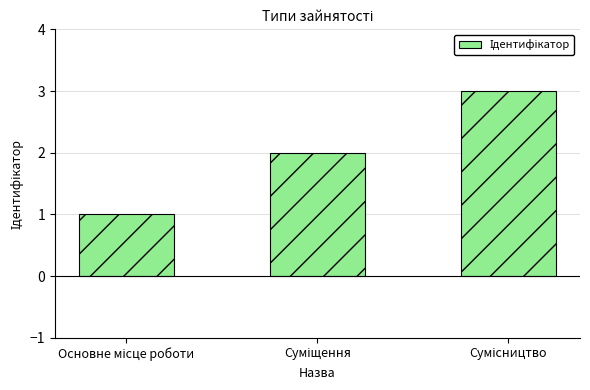

Reading right to left, transcribe all the data shown in this chart.

3	2	1